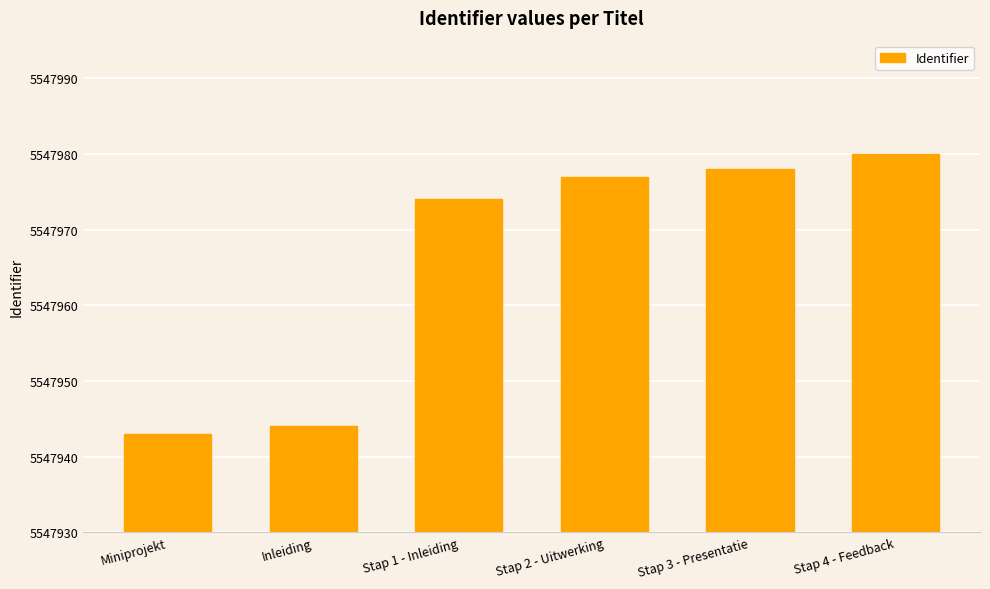

What is the difference between the maximum and second lowest values?

36